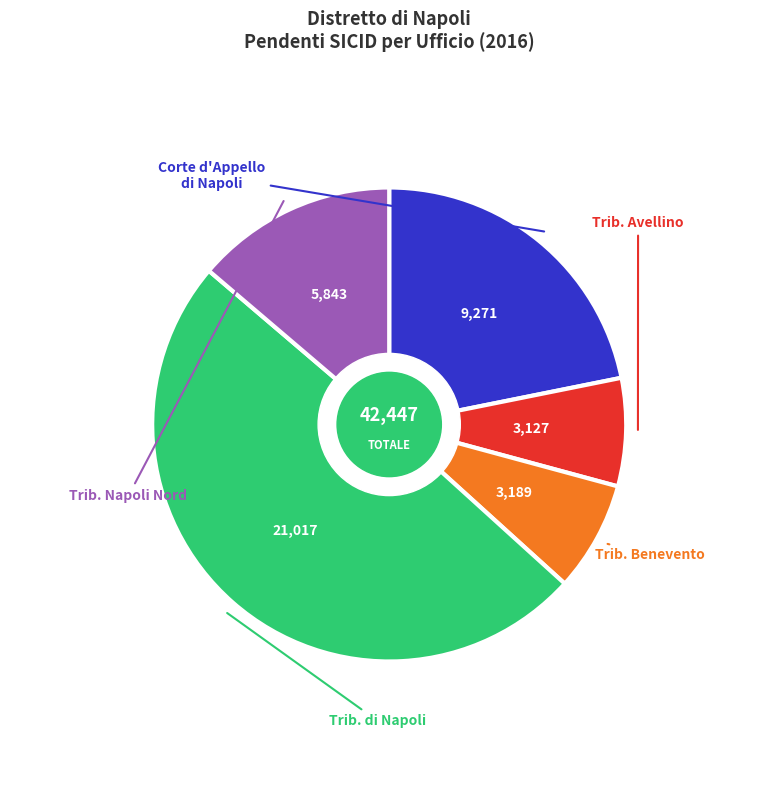

Which slice is the largest?

Tribunale Ordinario di Napoli